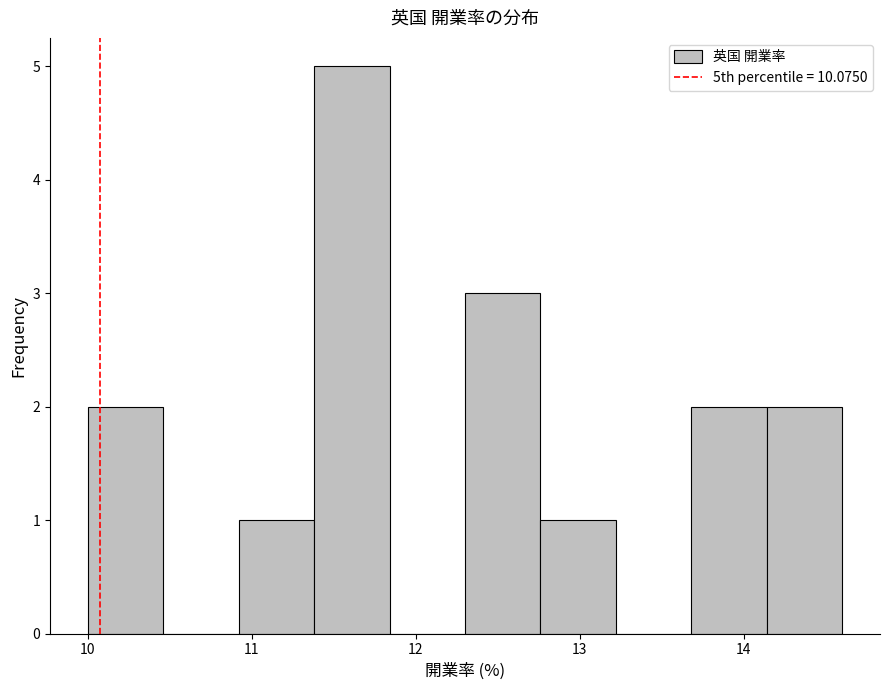

How tall is the bar that spans 13.68 to 14.14 on the x-axis? Neither the bar edges nor the heights are printed on the chart, so give them approximately, as read against the axes.

2